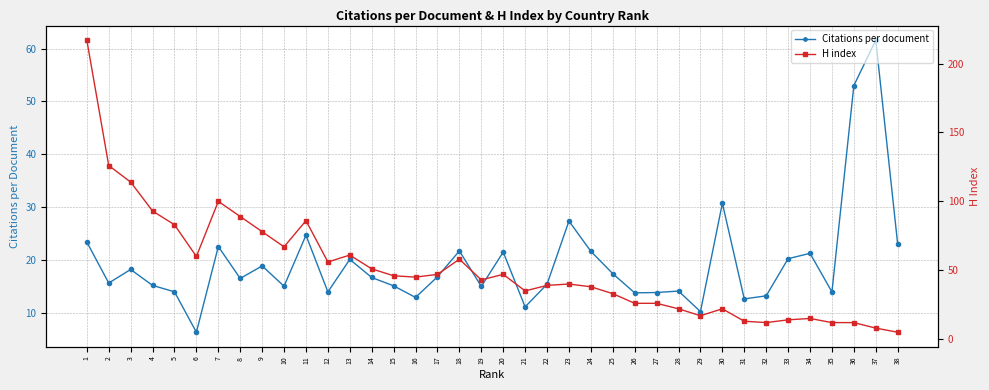

The value of Citations per document at 13 is 20.1. True or false?

True